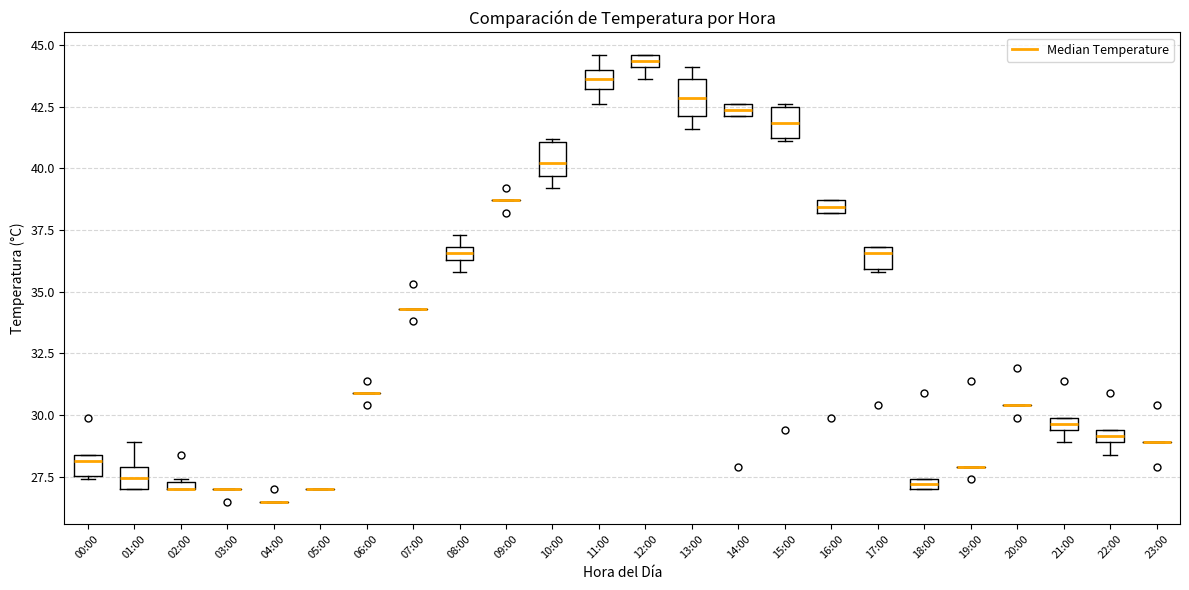

Where is the lower edge of the box for 12:00 on the y-axis? The values are not printed on the chart, so give them approximately, as read against the axis.

44.0